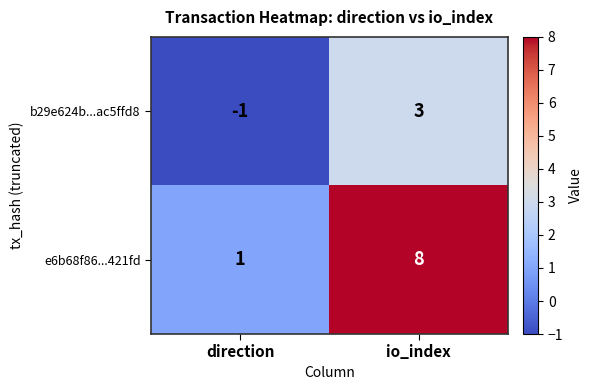

Reading right to left, list all the values displayed in this chart.

b29e624b...ac5ffd8: 3	-1
e6b68f86...421fd: 8	1